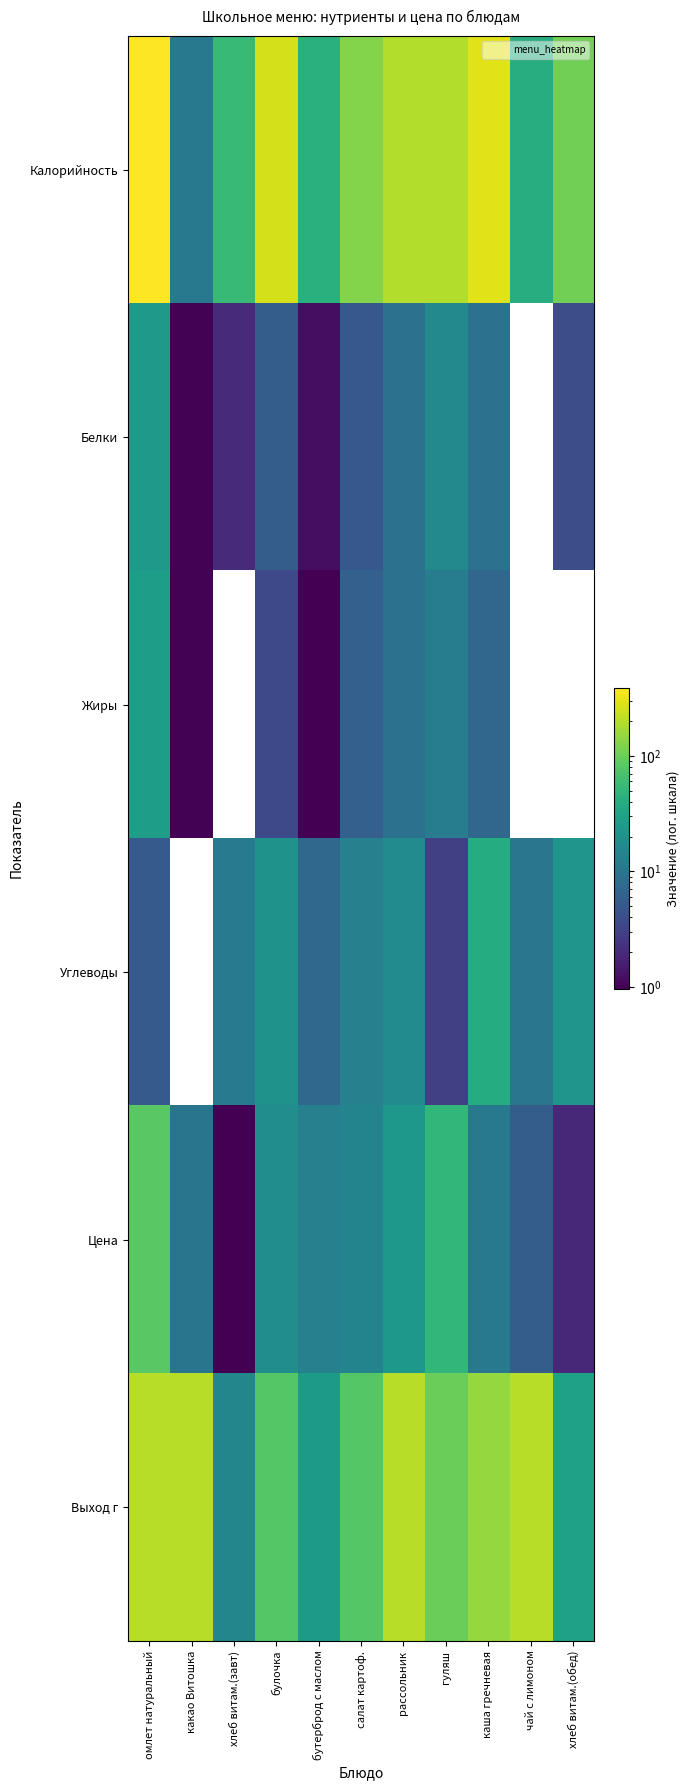

What is the maximum value shown in the chart?

385.2